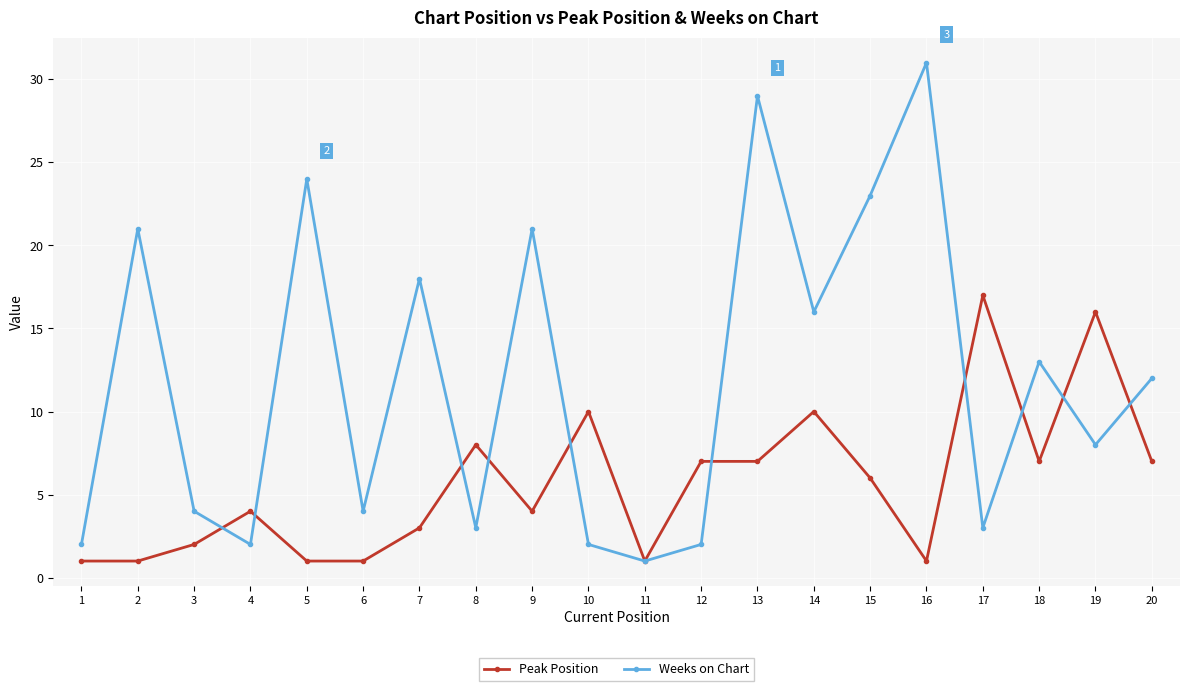

Rank the series by their average value, from lowest to highest.

Peak Position, Weeks on Chart